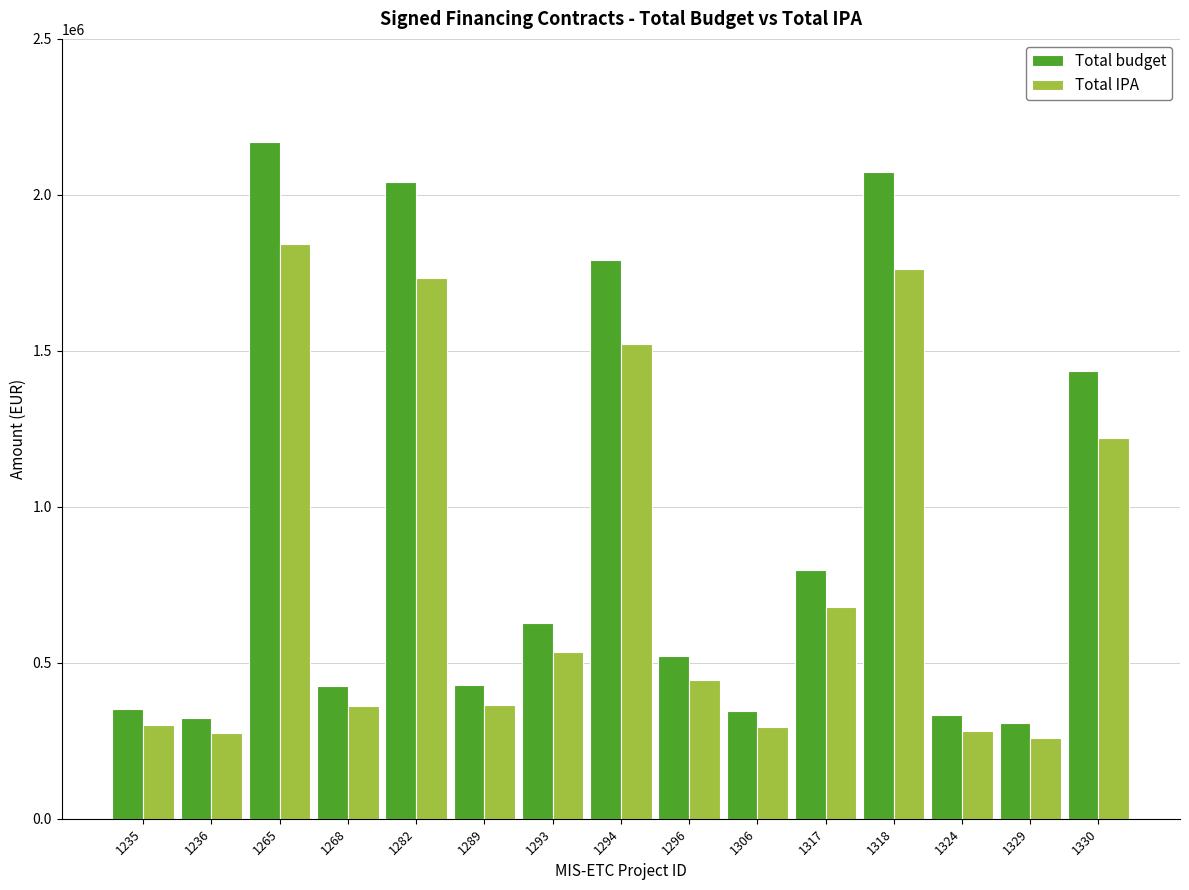

Rank the series by their average value, from highest to lowest.

Total budget, Total IPA